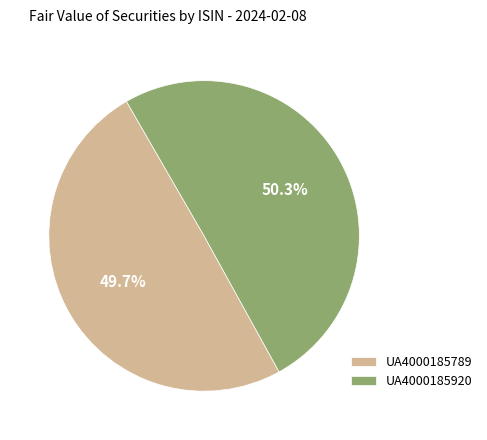

Rank the categories by value from lowest to highest.

UA4000185789, UA4000185920